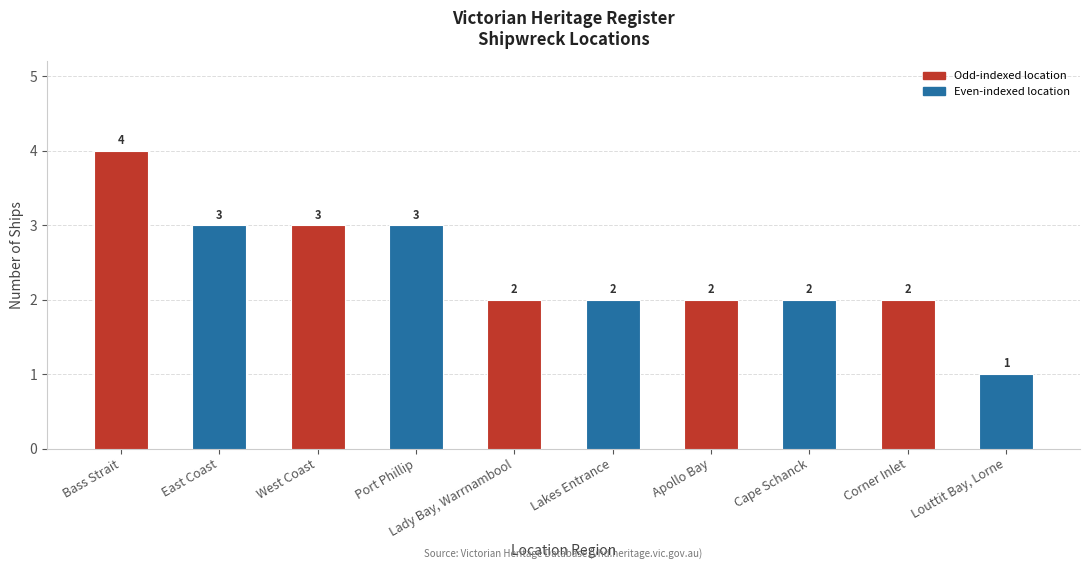

What is the label of the 3rd bar from the right?

Cape Schanck